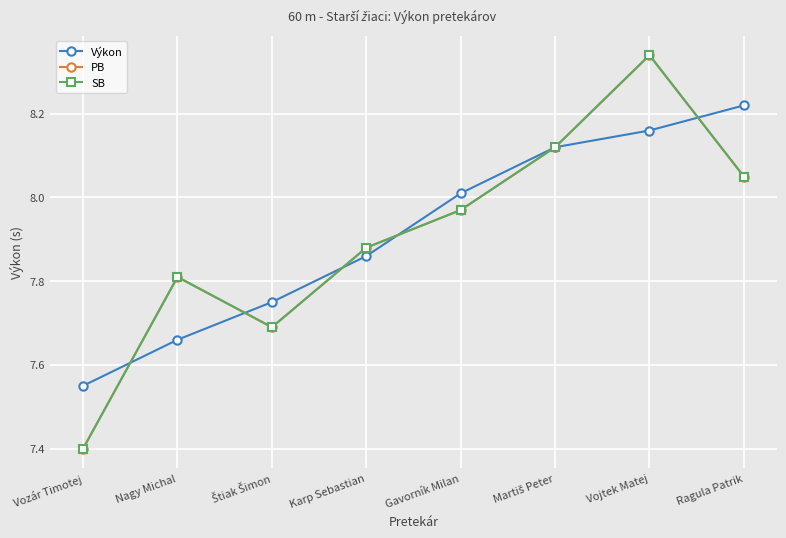

Between which two adjacent categories do PB and Výkon first intersect?

Vozár Timotej and Nagy Michal